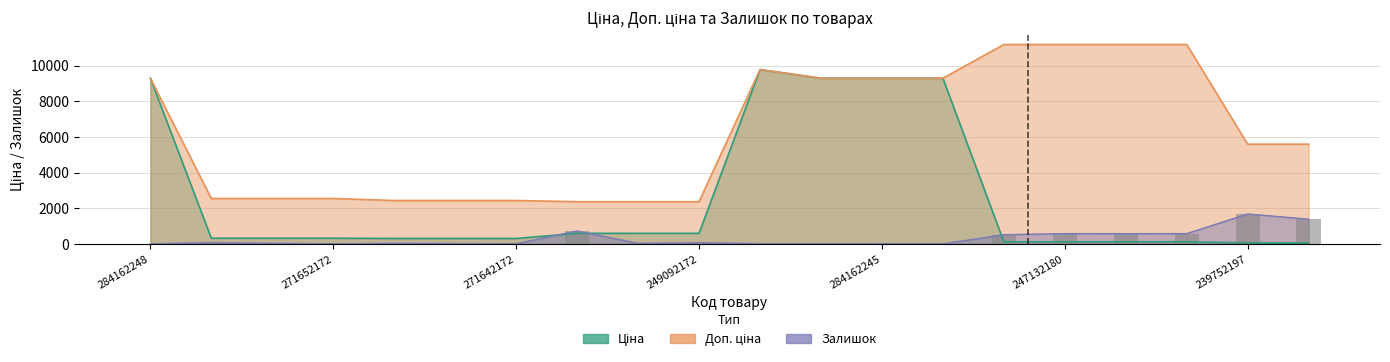

The value of Ціна at 249092172 is 591.6. True or false?

True